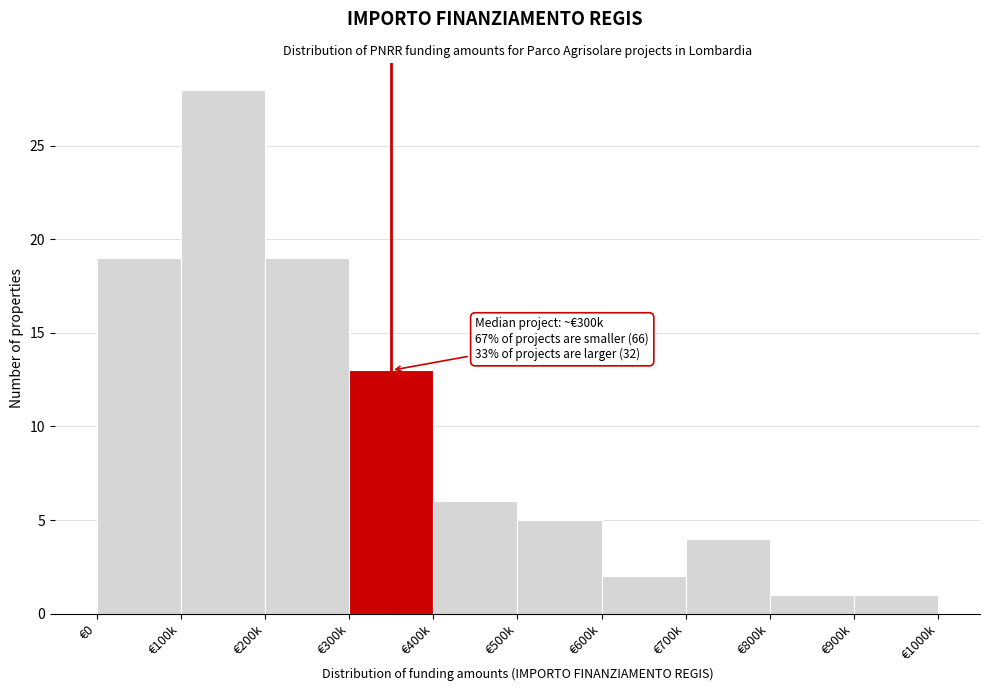

Reading right to left, extract all data points from this chart.

1	1	4	2	5	6	13	19	28	19